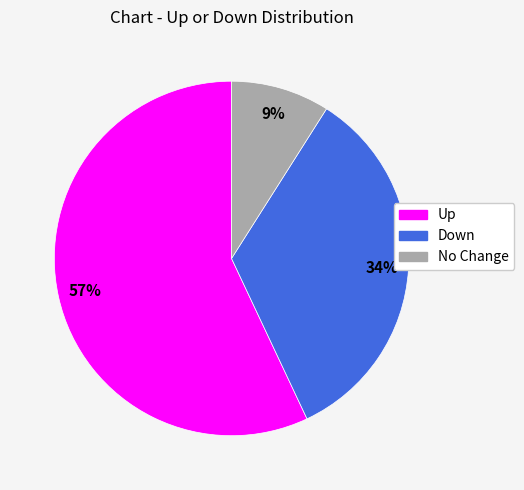

To the nearest percent, what is the difference between the largest and smallest slice percentages?

48%